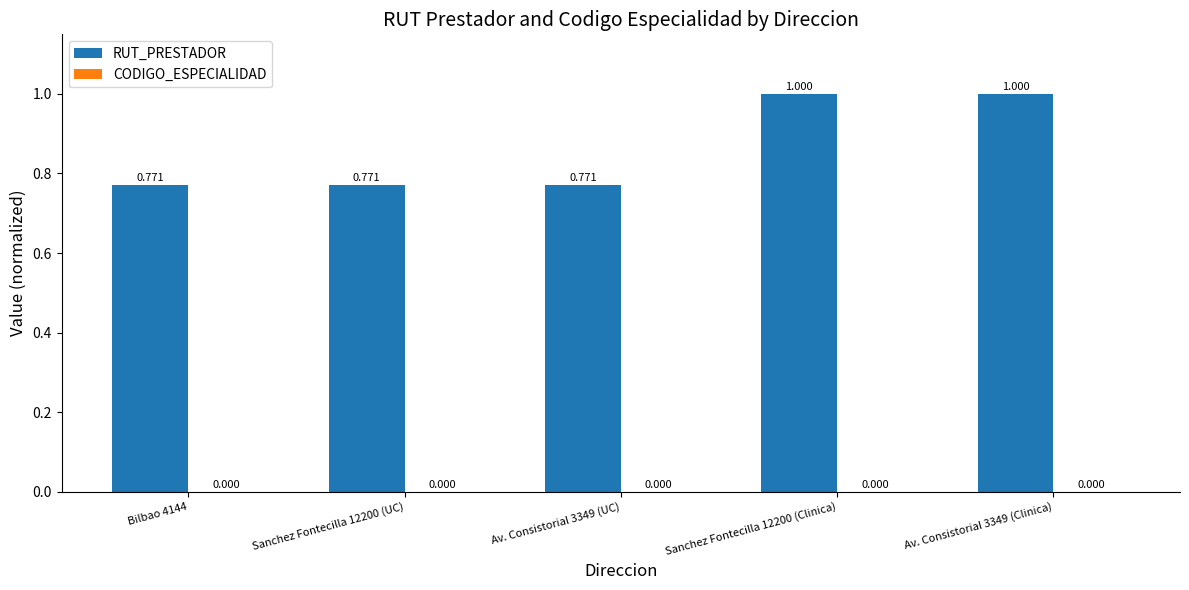

Which series has the largest total across all categories?

RUT_PRESTADOR